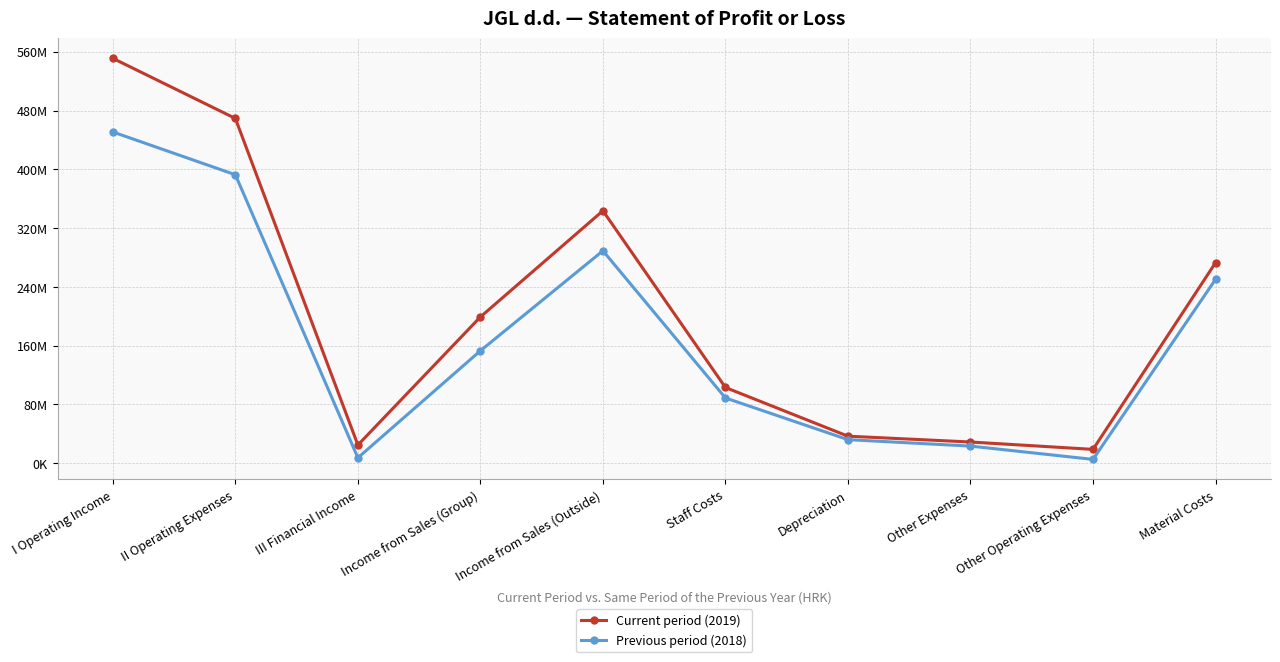

Rank the series by their maximum value, from lowest to highest.

Previous period (2018), Current period (2019)